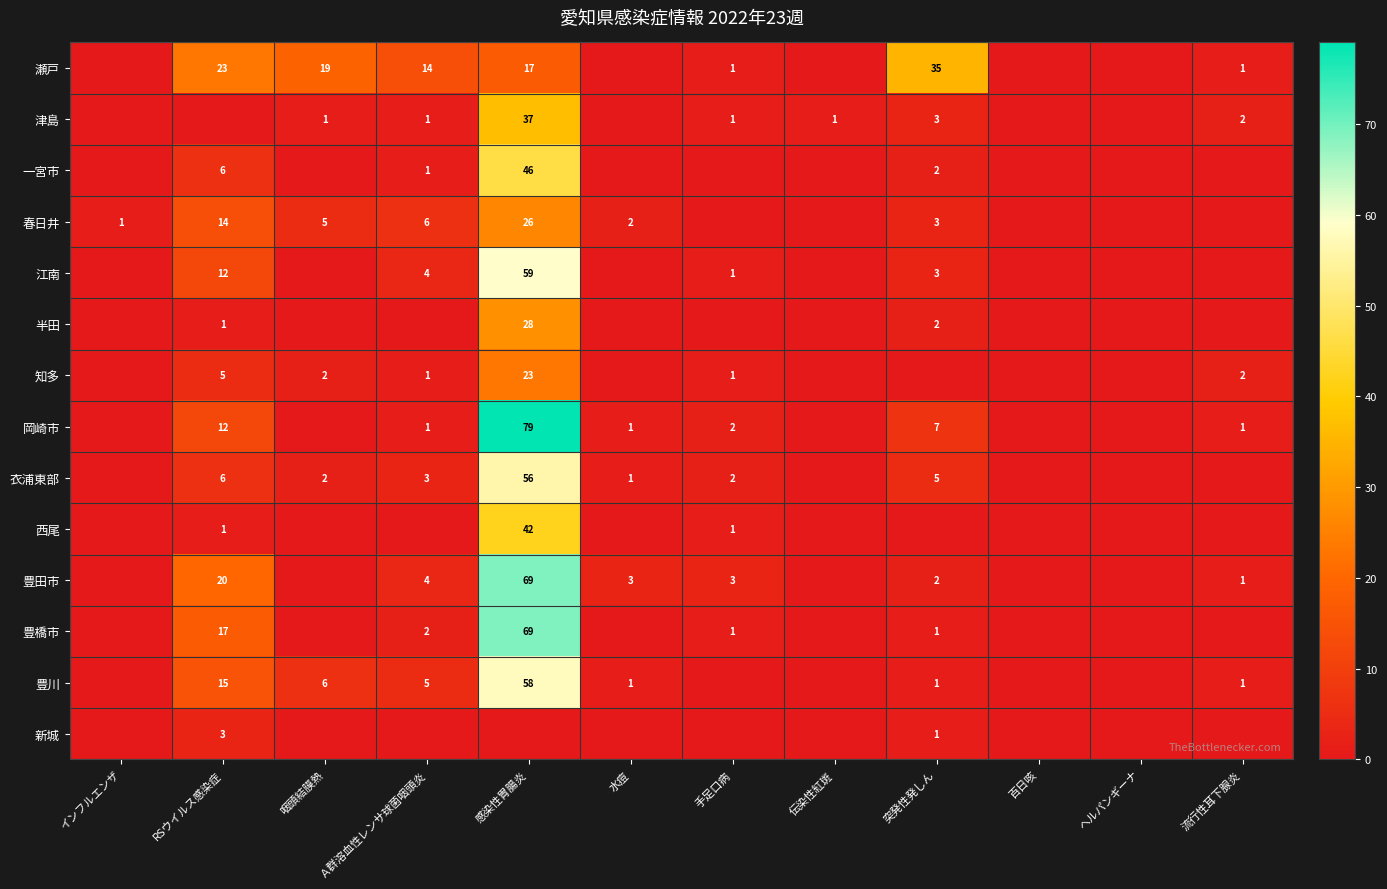

Count the number of categories in the chart.

12